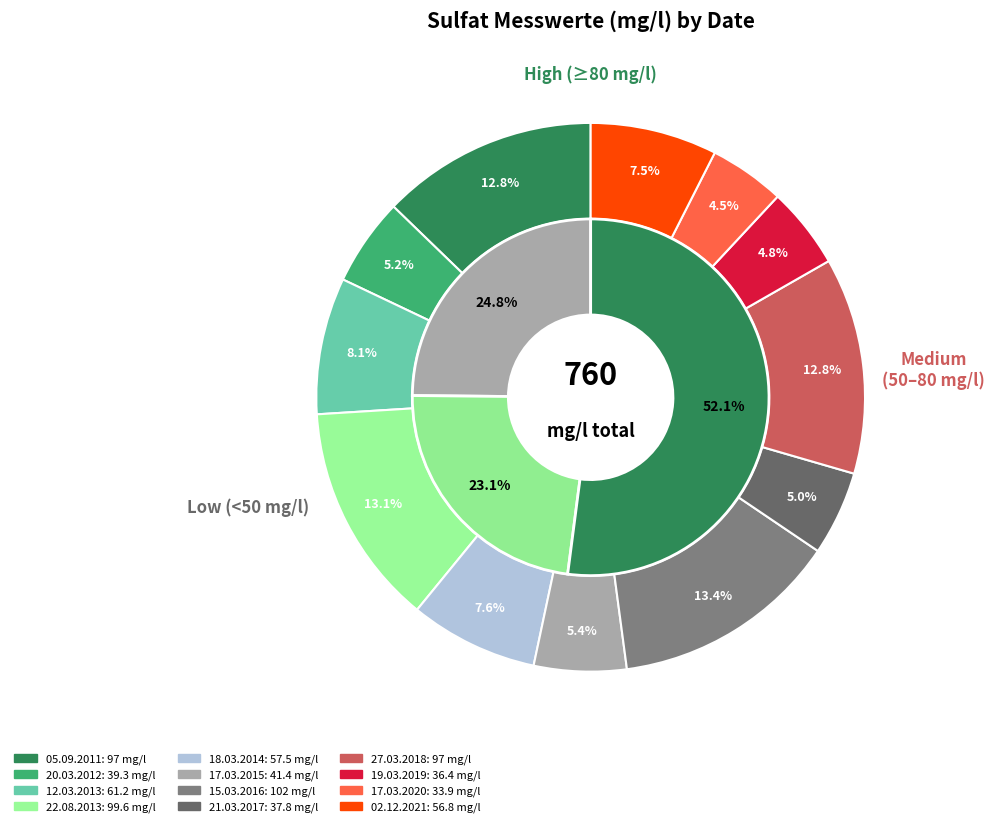

What percentage is NOT represented by 15.03.2016?

86.6%